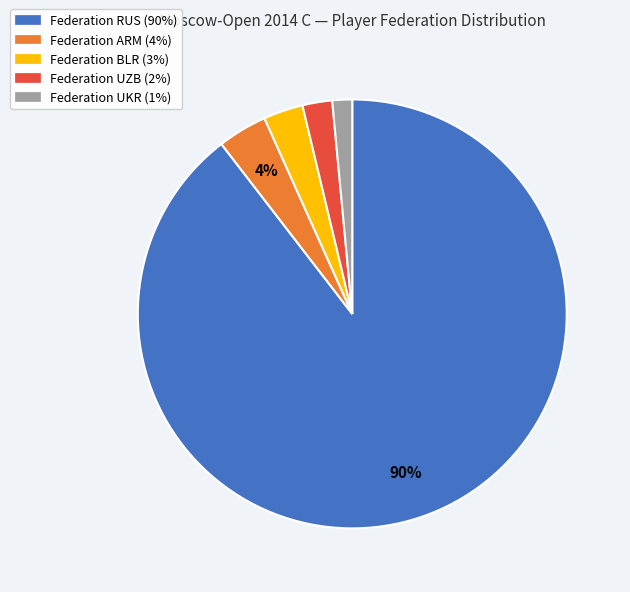

To the nearest percent, what is the average slice percentage?

20%